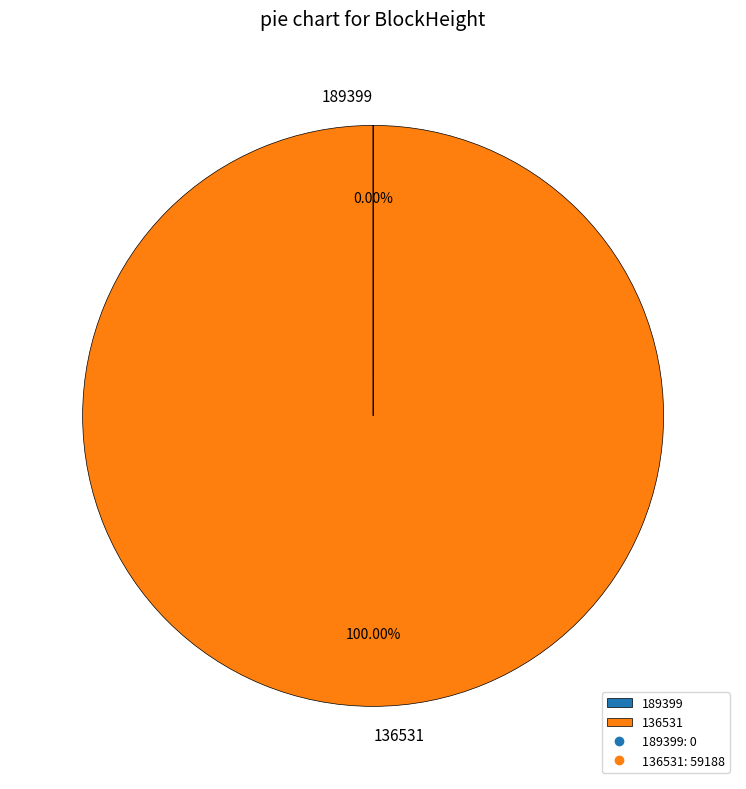

Does 136531 represent more than half of the total?

Yes